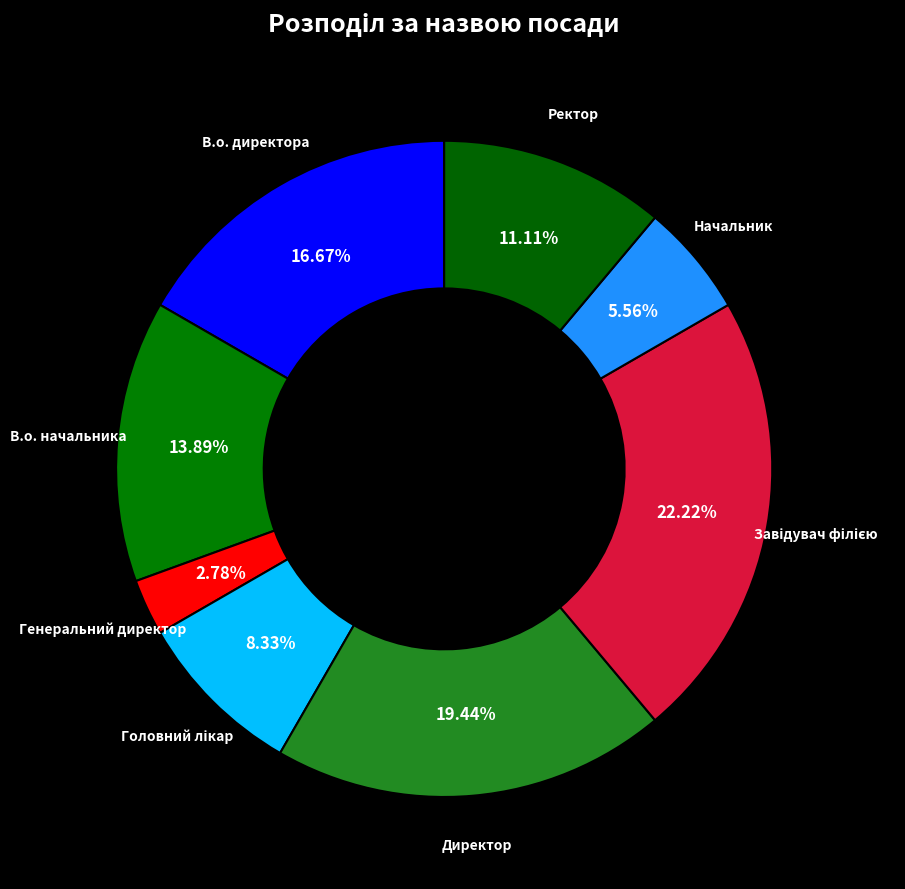

To the nearest percent, what portion does Директор represent?

19%